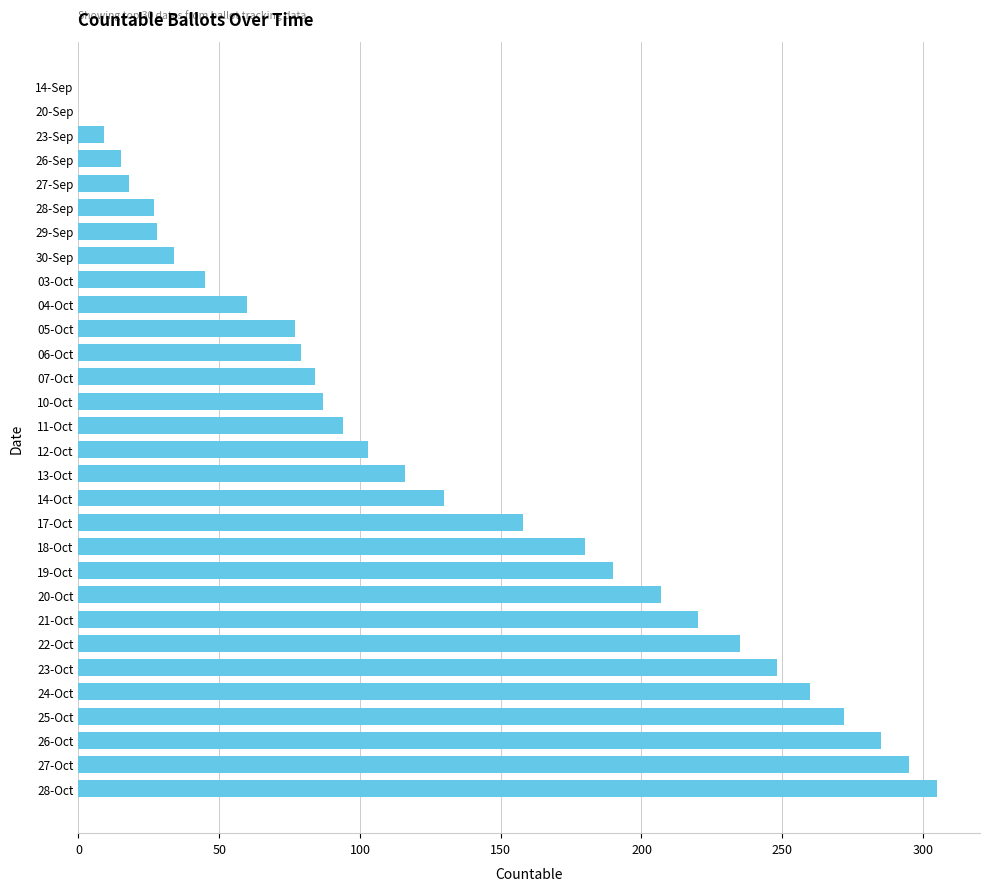

Count the number of categories in the chart.

30